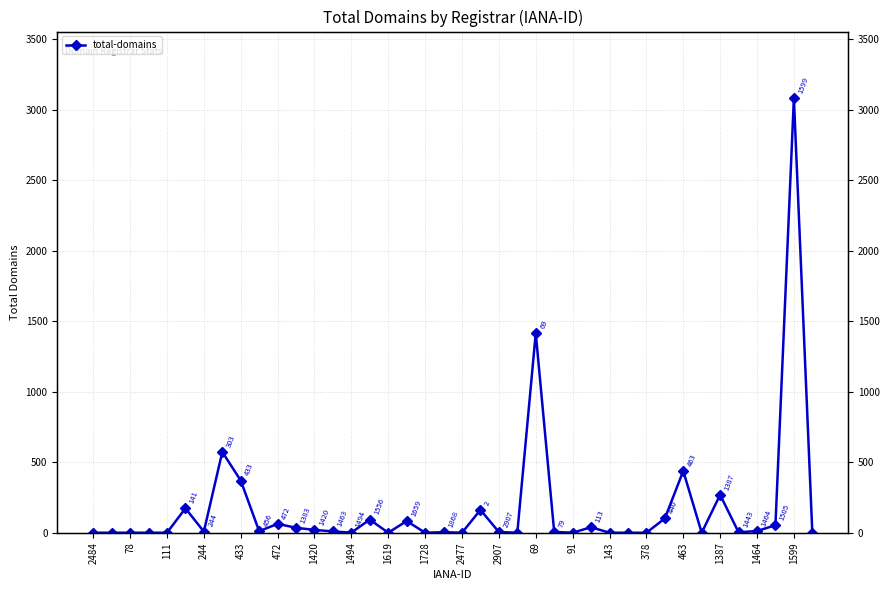

Reading left to right, transcribe all the data shown in this chart.

0	0	0	0	0	173	8	573	370	11	63	35	20	9	1	93	0	83	0	4	0	162	5	0	1415	6	0	39	0	0	0	101	438	0	269	3	12	53	3082	0